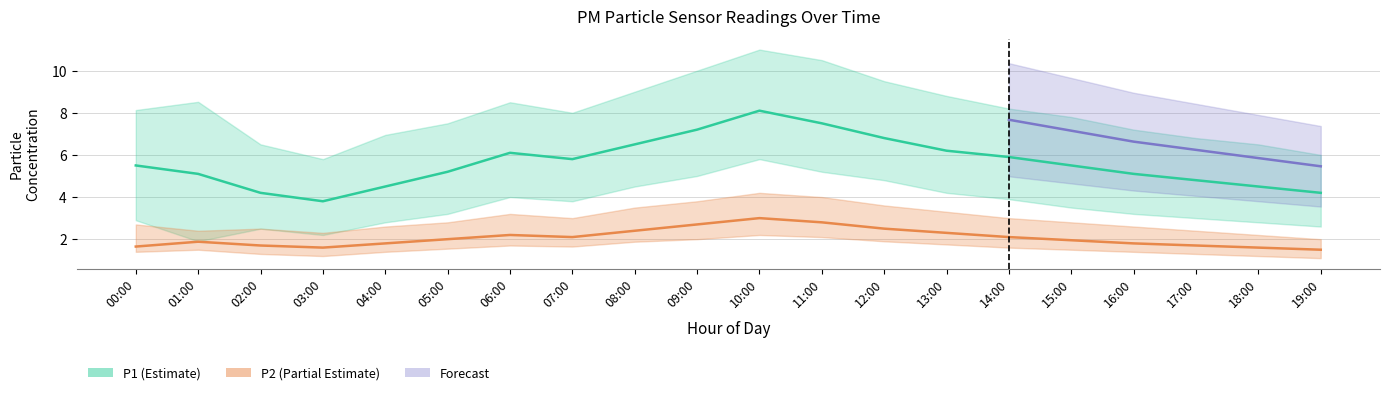

Where does the P1 series first go above 5?

00:00